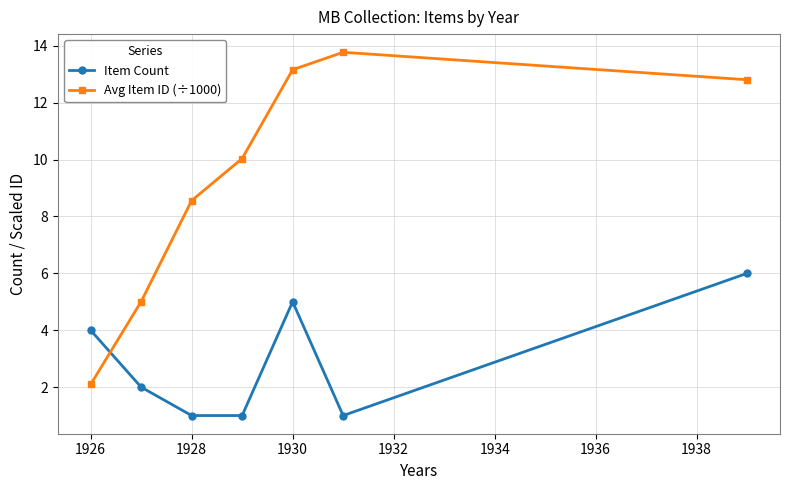

List the series in order of their peak value, highest first.

Avg Item ID (÷1000), Item Count